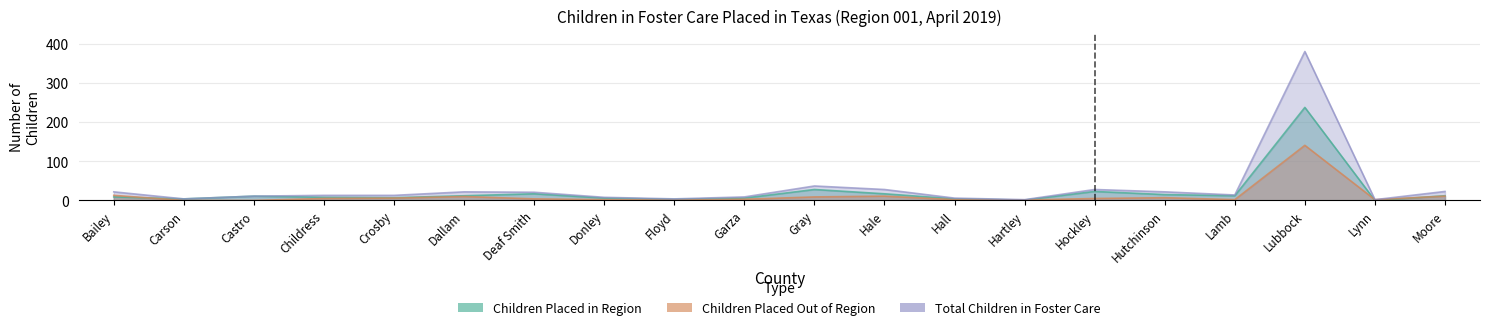

List the series in order of their peak value, highest first.

Total Children in Foster Care, Children Placed in Region, Children Placed Out of Region